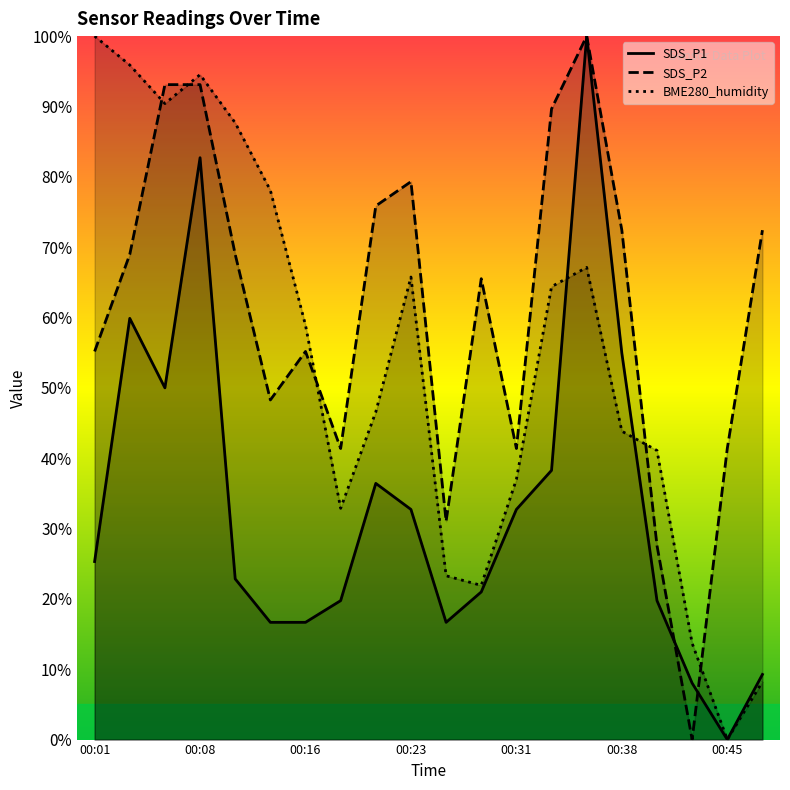

Is it true that BME280_humidity equals 46.6 at 00:21?

True